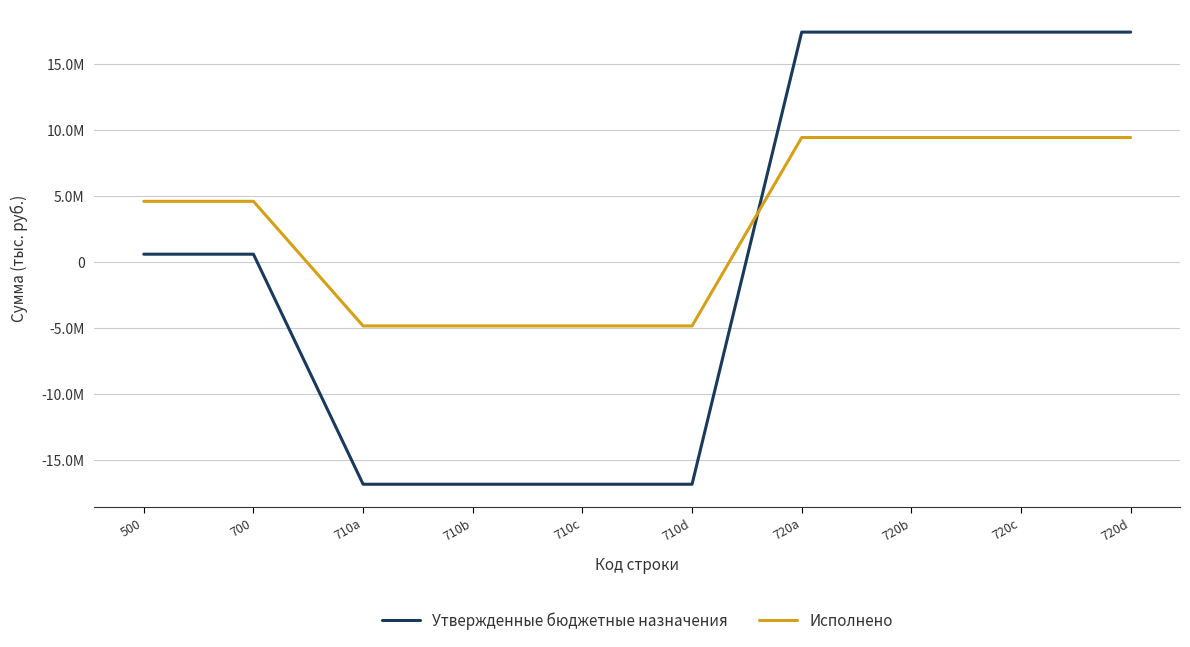

At which category is the sum across all series the highest?

720a